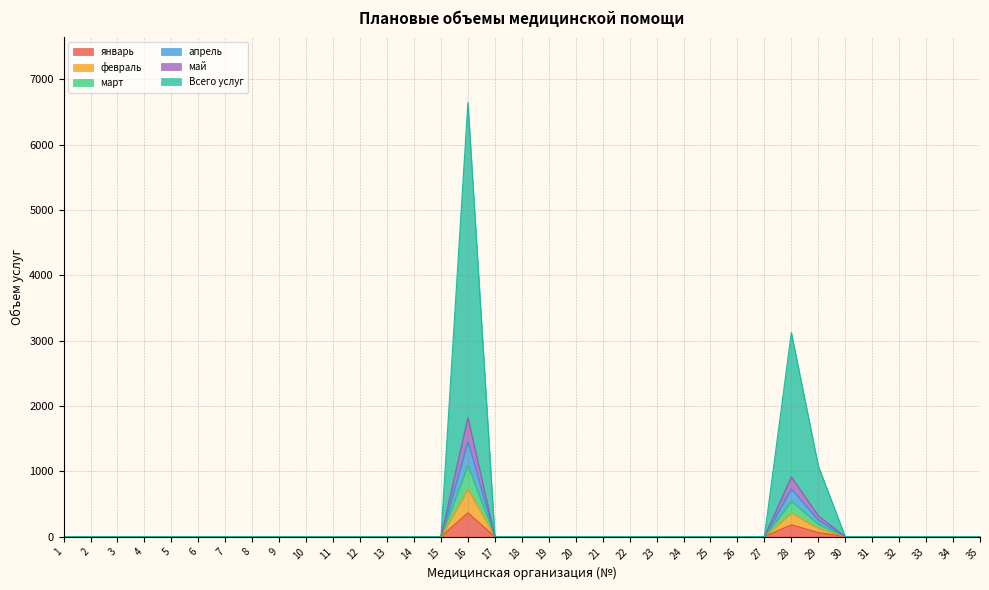

Which series changed the most between 17 and 28?

Всего услуг